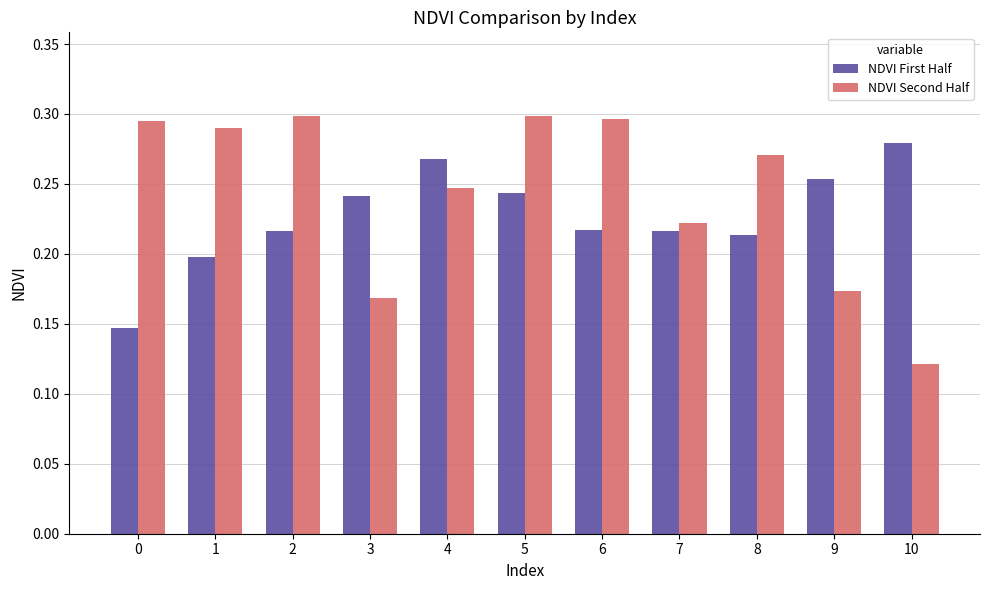

How many groups of bars are there?

11